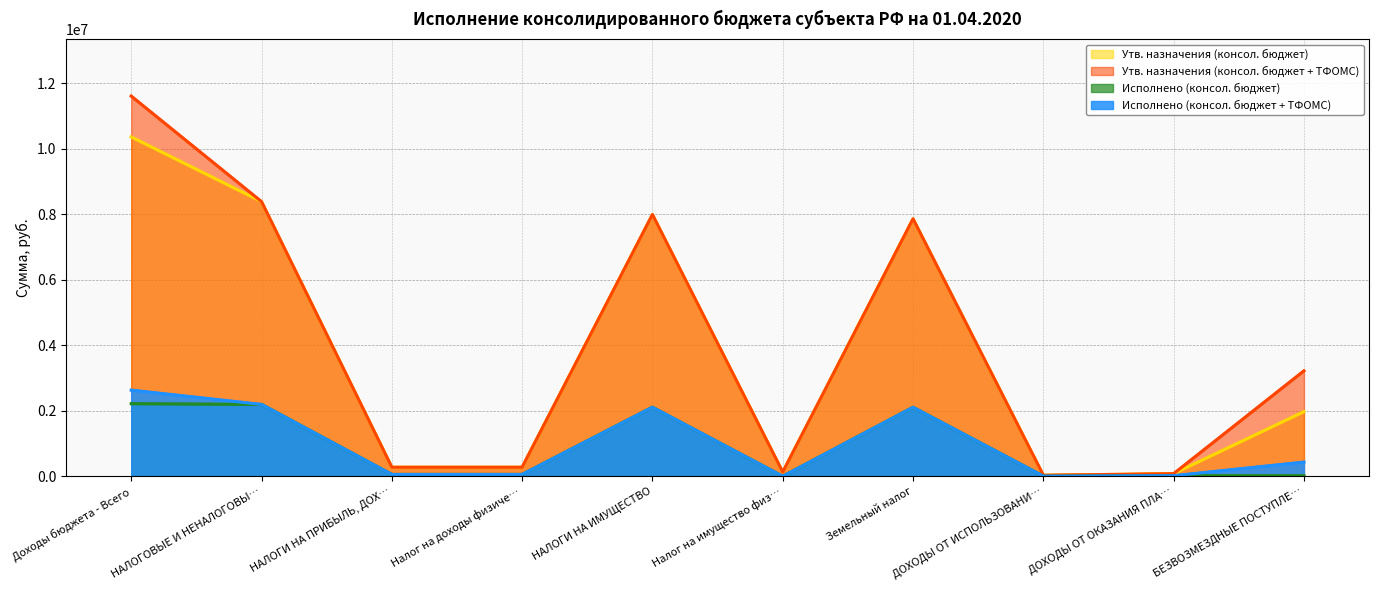

What value does the Утв. назначения (консол. бюджет) series have at Доходы бюджета - Всего?

10360172.0